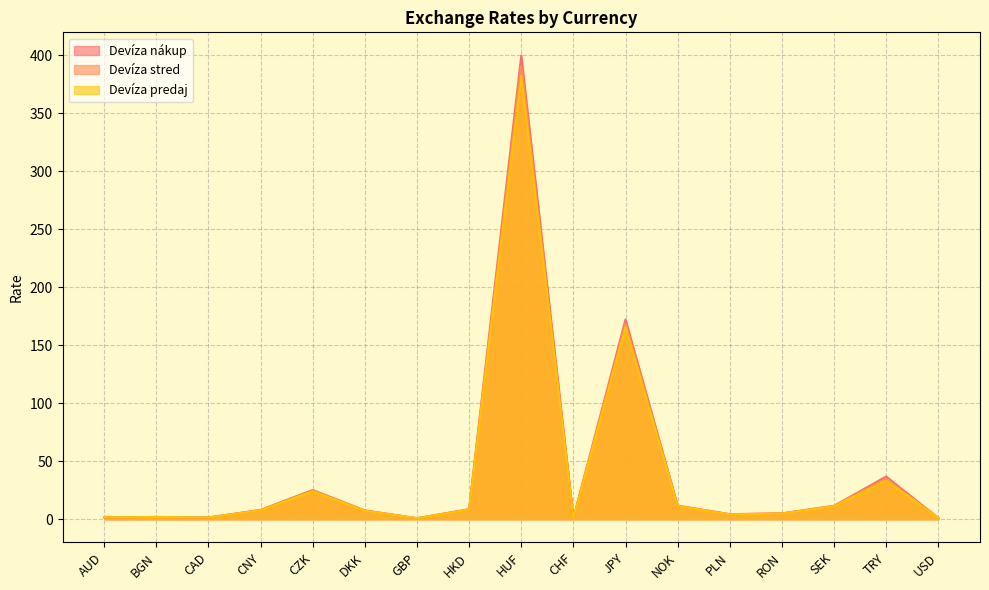

Where is Devíza nákup nearest to the value 200?

JPY